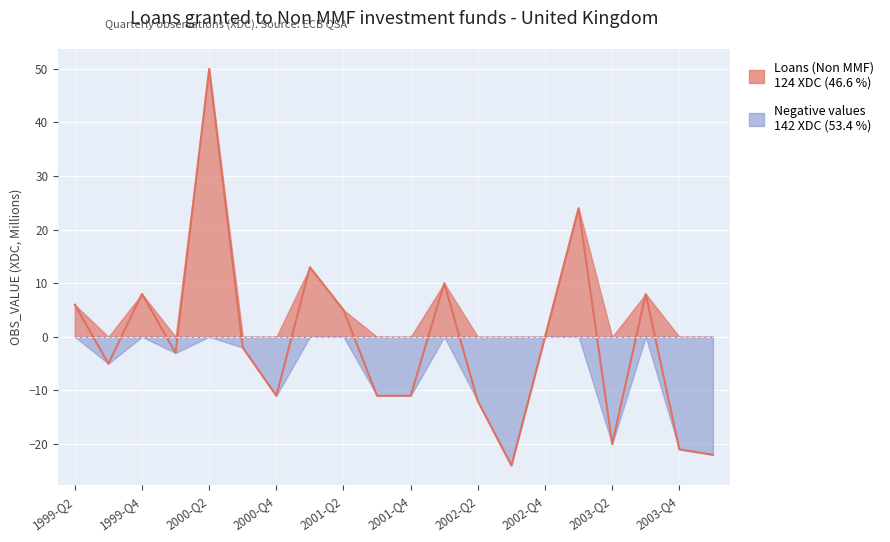

What is the sum of the values at 2003-Q4 and 2001-Q3?

-32